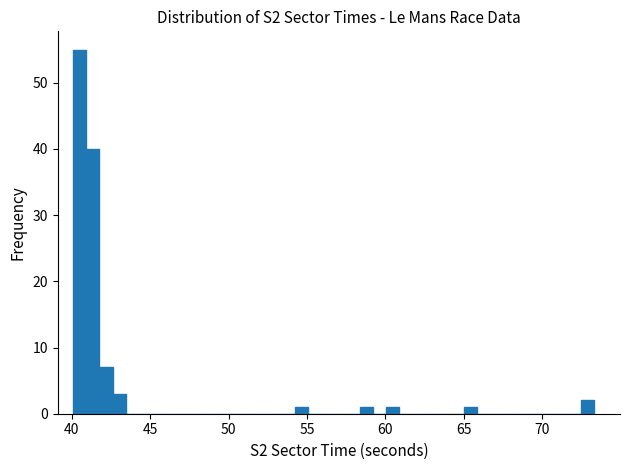

Read against the x-axis, roughly where is the centre of the tallest bar?

40.5